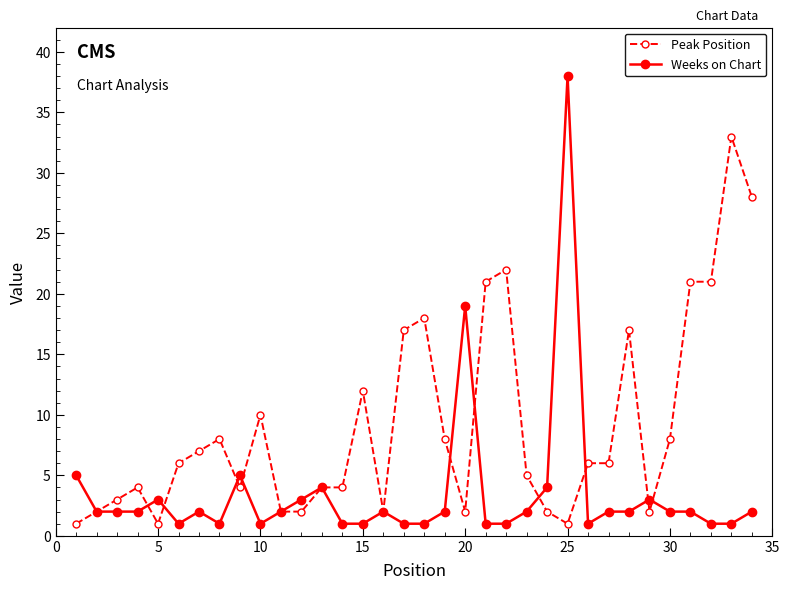

What are all the series names shown in the legend?

Peak Position, Weeks on Chart